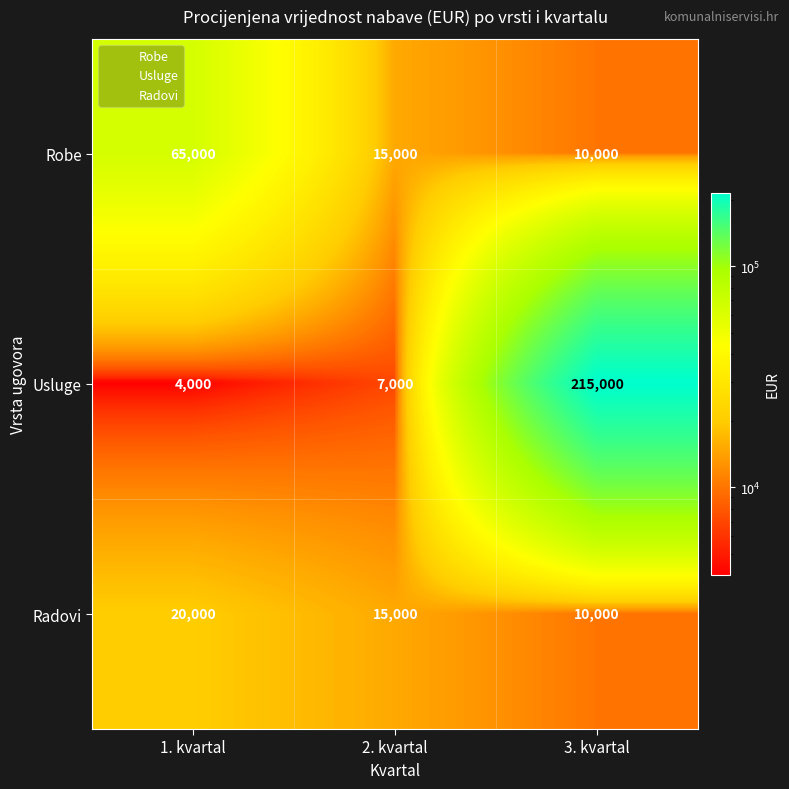

Which category has the lowest value across all series?

1. kvartal